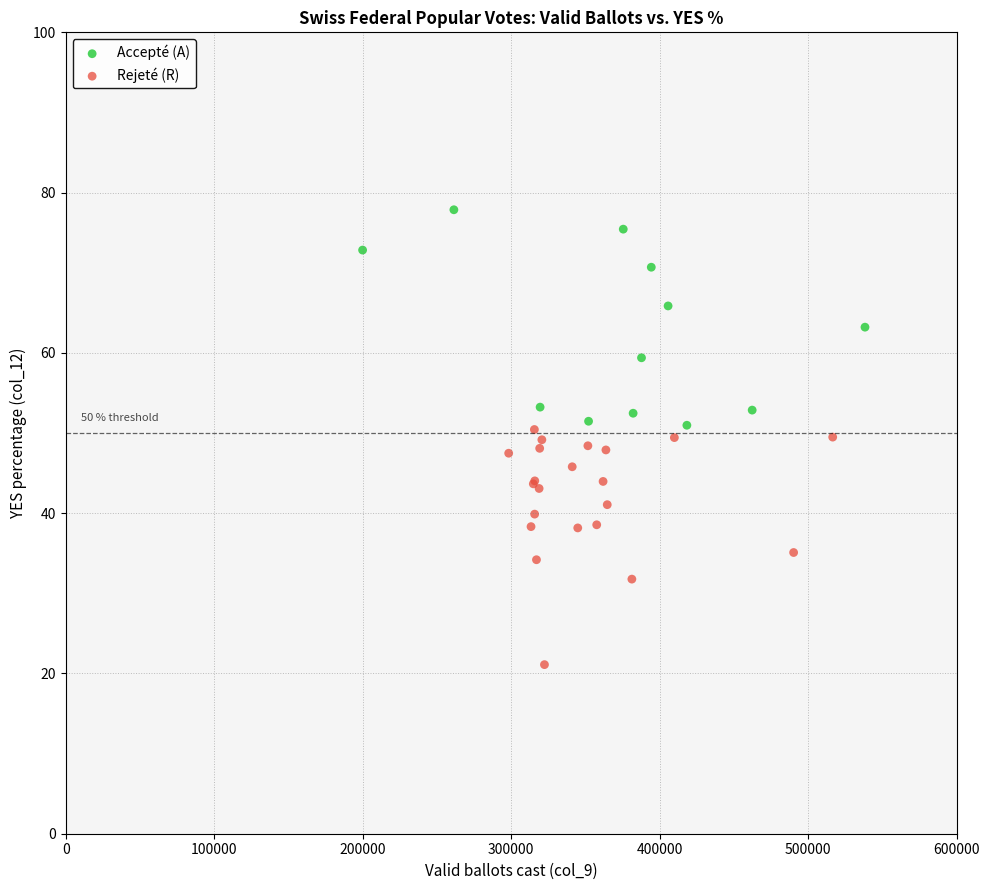

Which series contains the lowest Y value?

Rejeté (R)